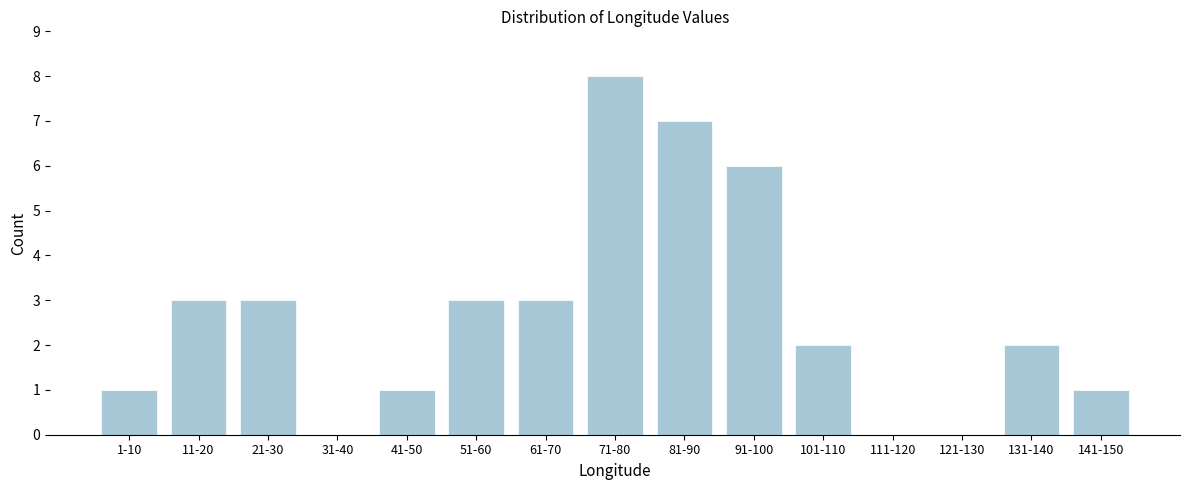

Reading left to right, extract all data points from this chart.

1-10=1	11-20=3	21-30=3	31-40=0	41-50=1	51-60=3	61-70=3	71-80=8	81-90=7	91-100=6	101-110=2	111-120=0	121-130=0	131-140=2	141-150=1